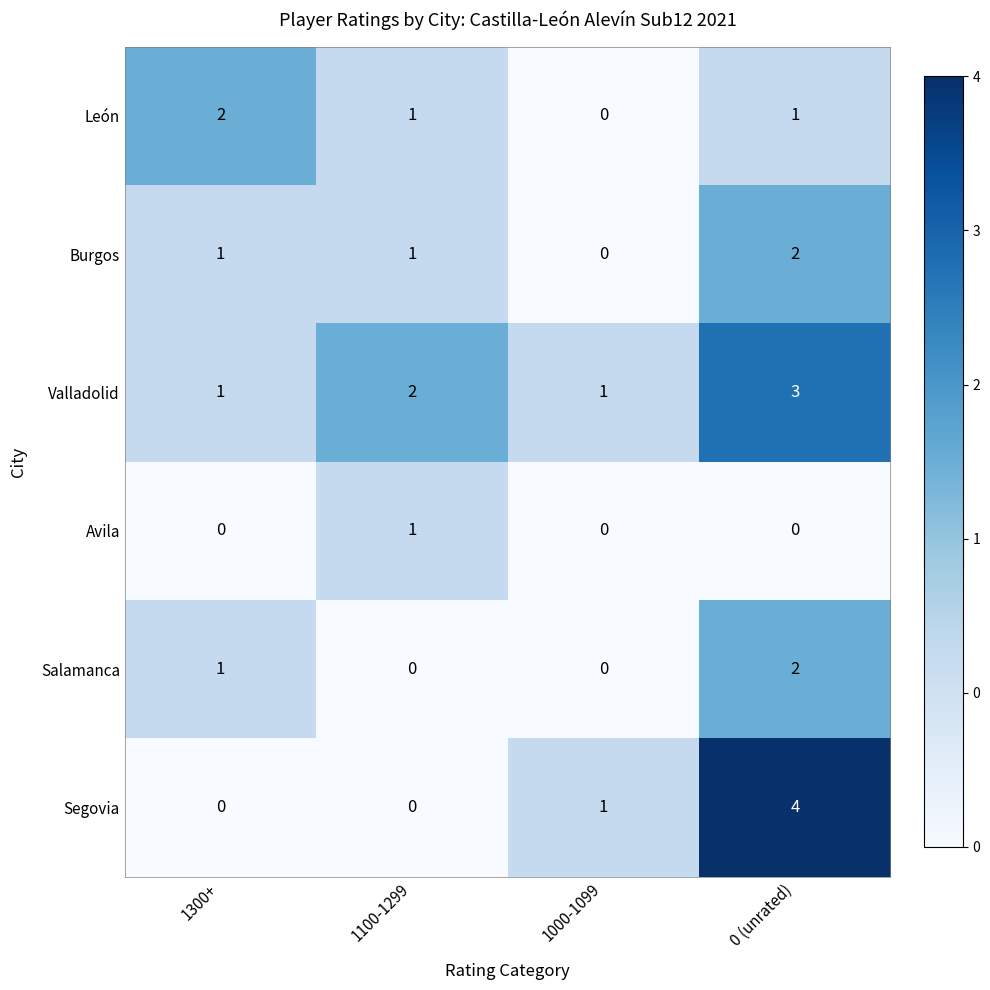

The Avila series shows 0 at 0 (unrated). True or false?

True